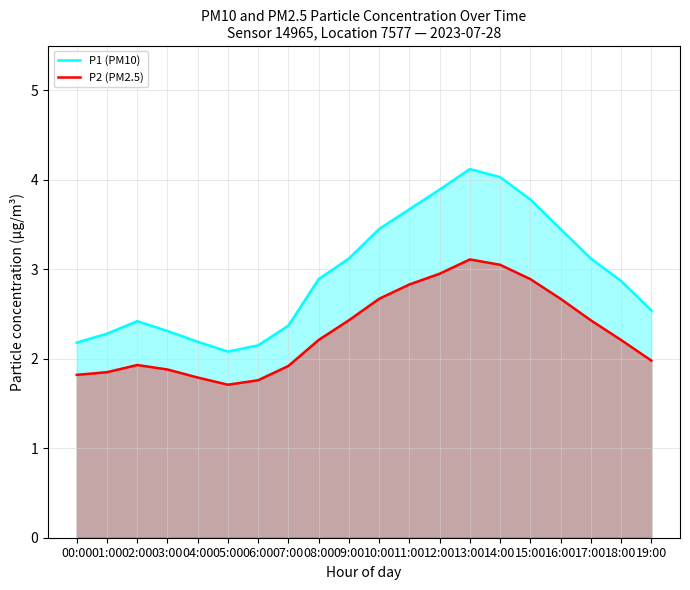

True or false: P1 (PM10) and P2 (PM2.5) cross at least once.

False